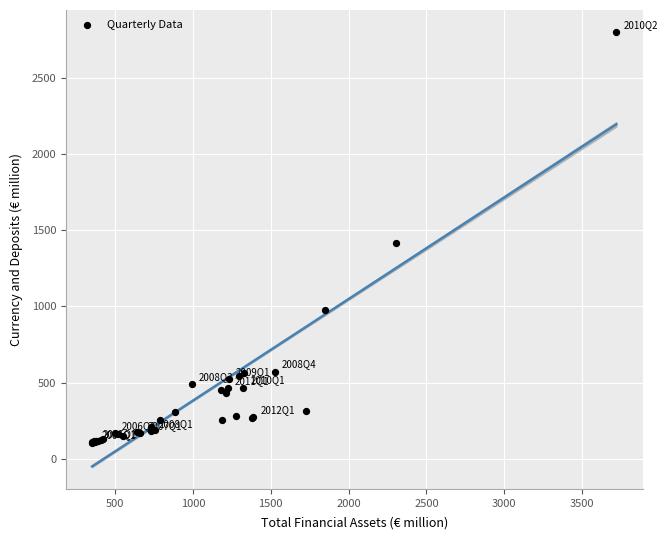

What Y value in the scatter plot is closest to 1453?

1414